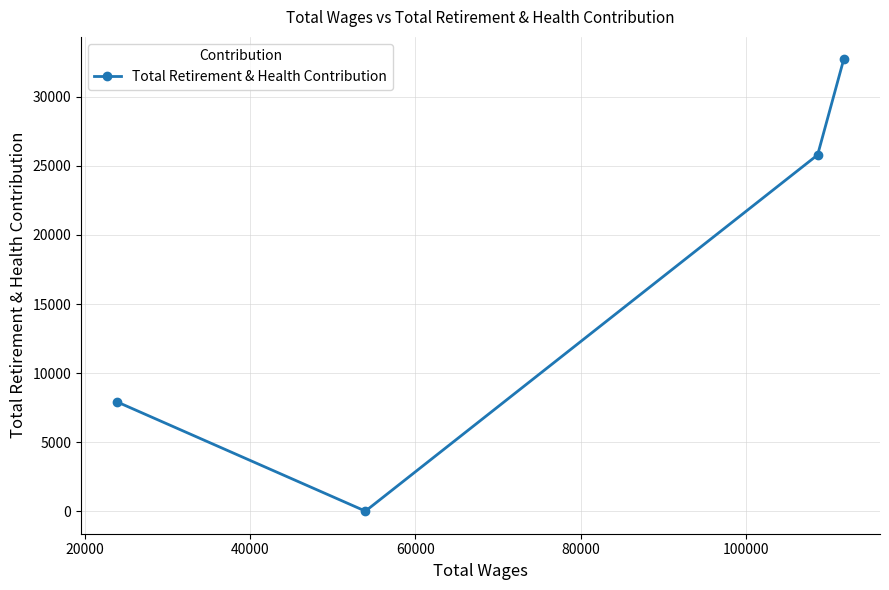

What is the sum of all values?

66416